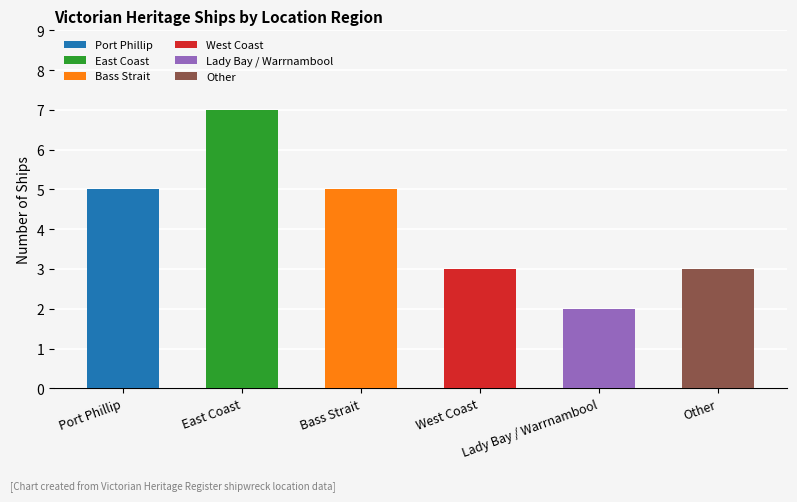

What is the label of the 6th bar from the left?

Other